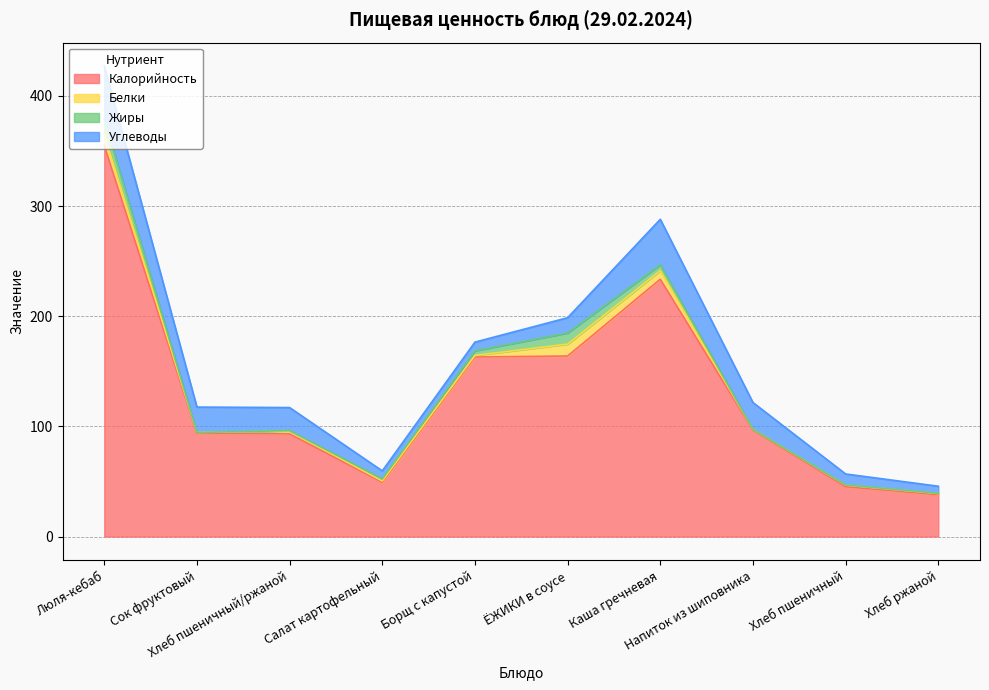

True or false: Жиры has a value of 10.1 at ЁЖИКИ в соусе.

True